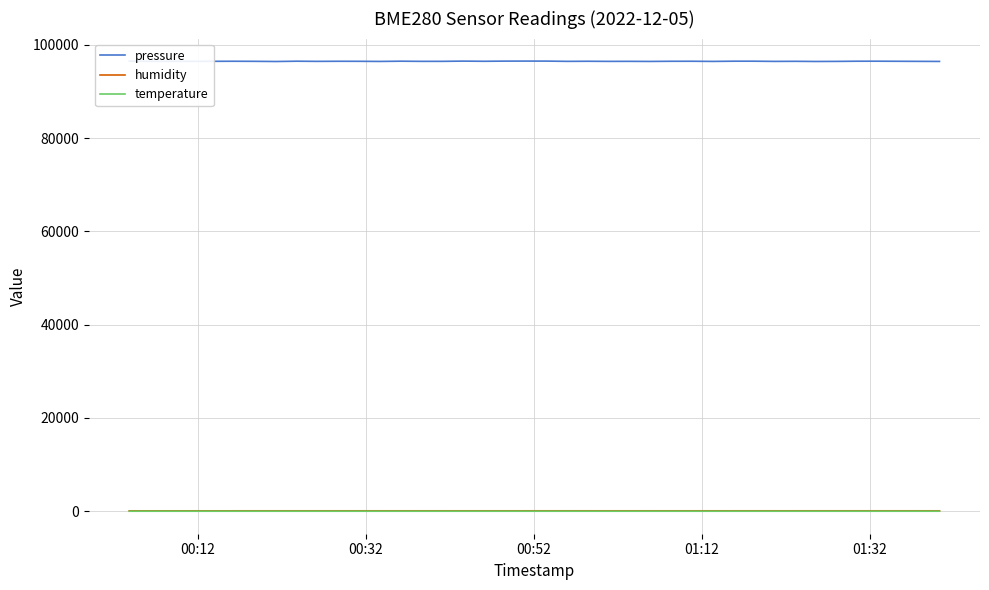

Which series has the largest total across all categories?

pressure